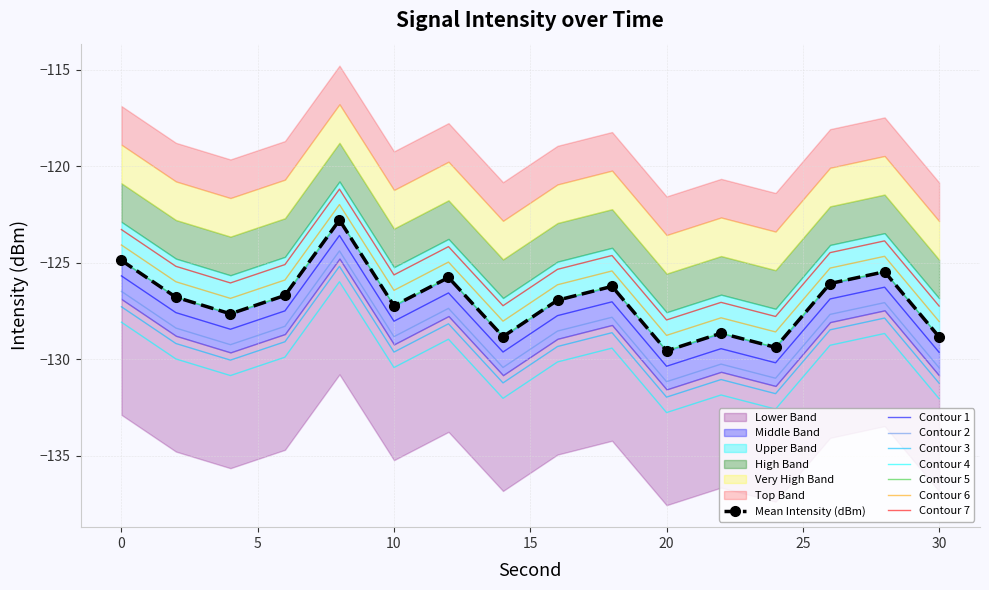

What is the approximate value of Mean Intensity (dBm) at 4?

-127.7